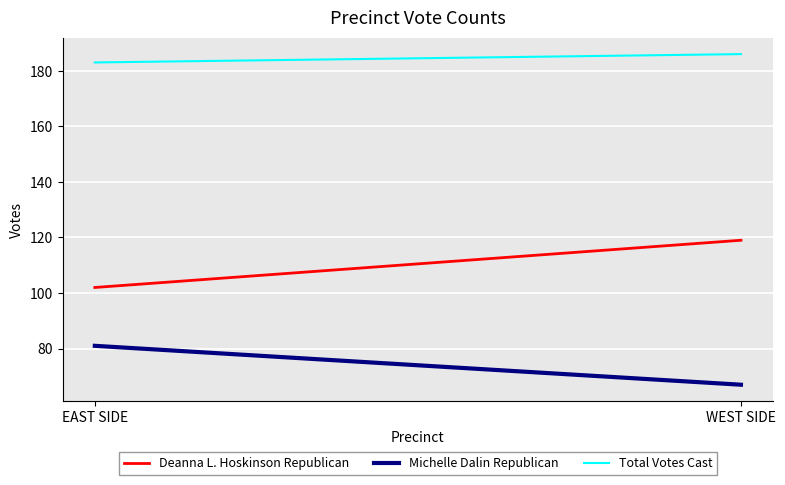

How many lines are shown in the chart?

3